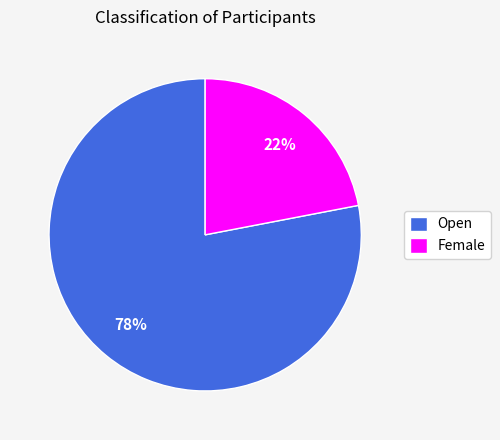

Rank the categories by value from highest to lowest.

Open, Female